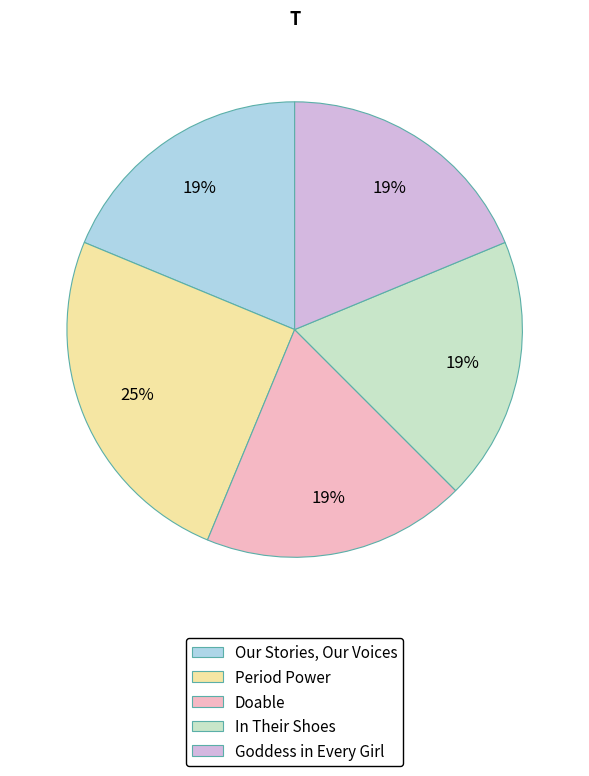

Is it true that In Their Shoes is 10% of the pie?

False